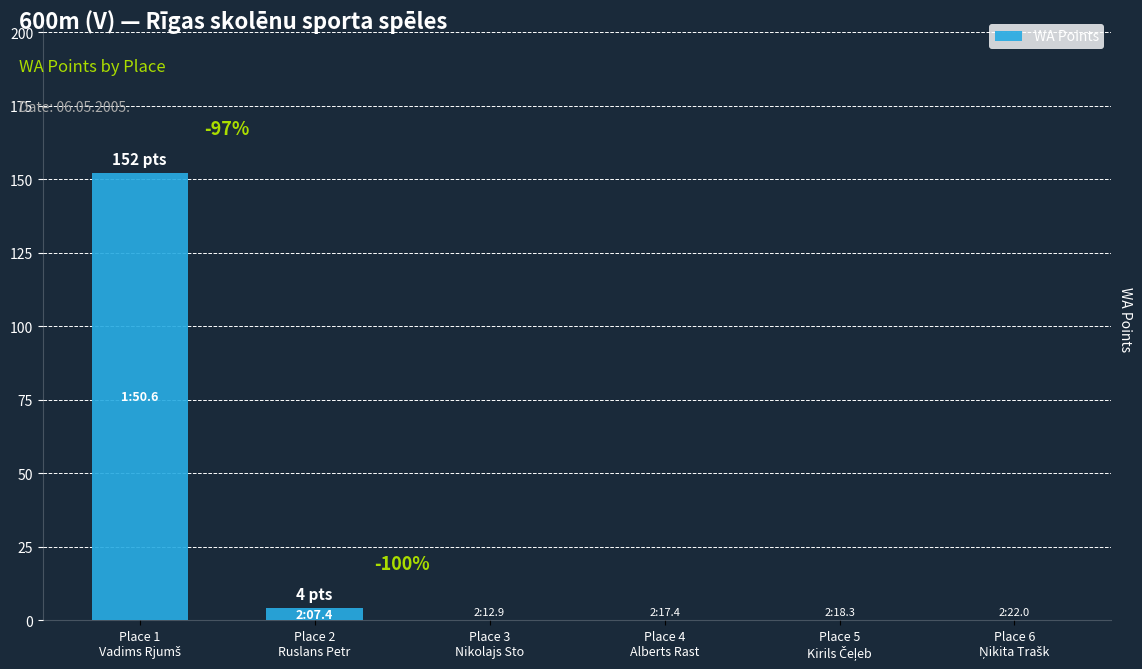

Which has a higher value, Place 2
Ruslans Petr or Place 4
Alberts Rast?

Place 2
Ruslans Petr